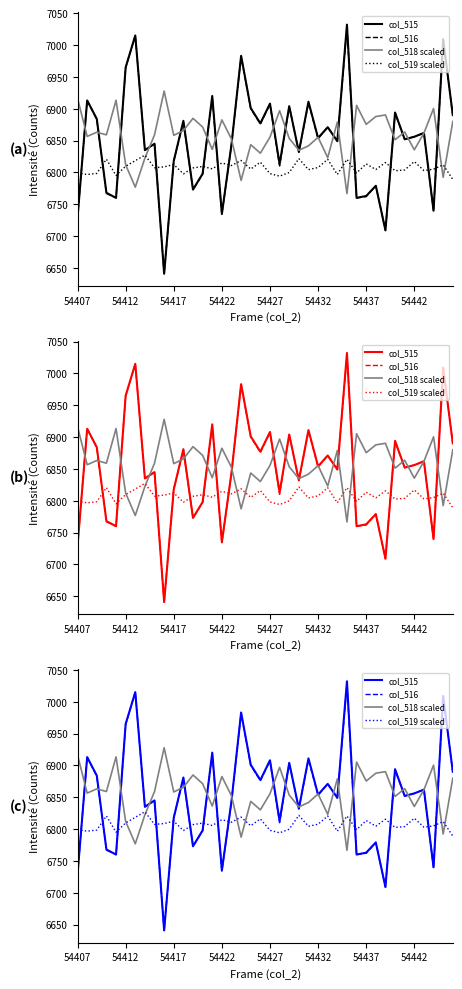

Where does the col_518 scaled series first go above 6858?

54407